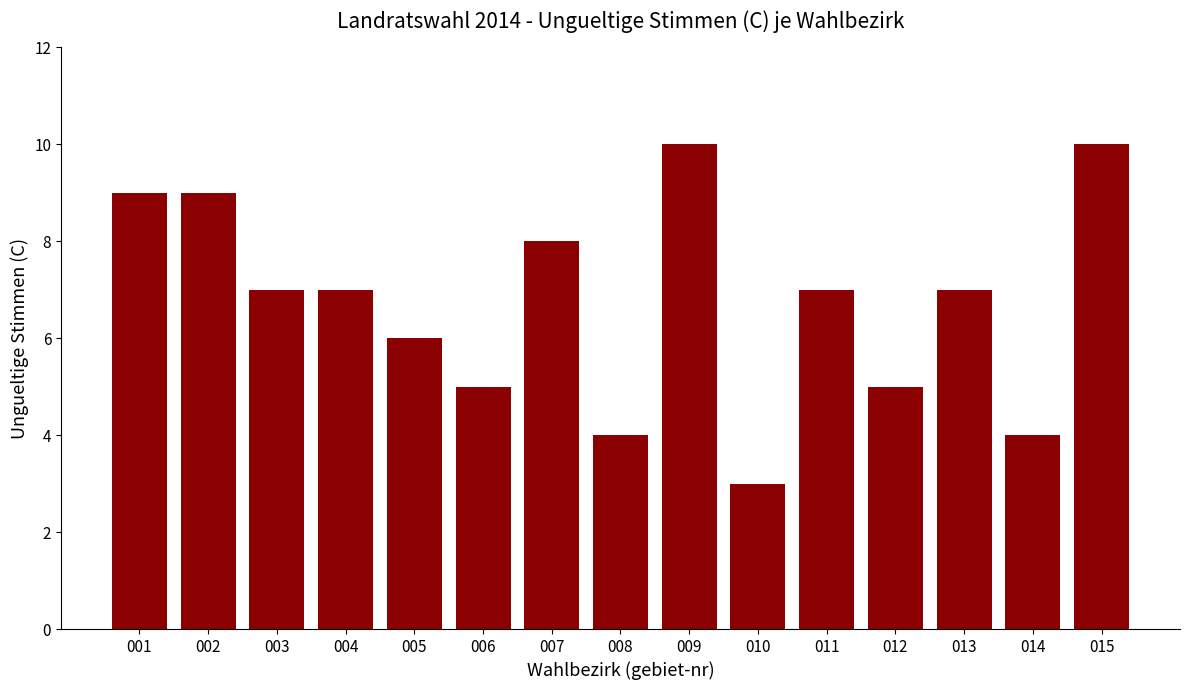

What is the value of the 7th bar from the left?

8